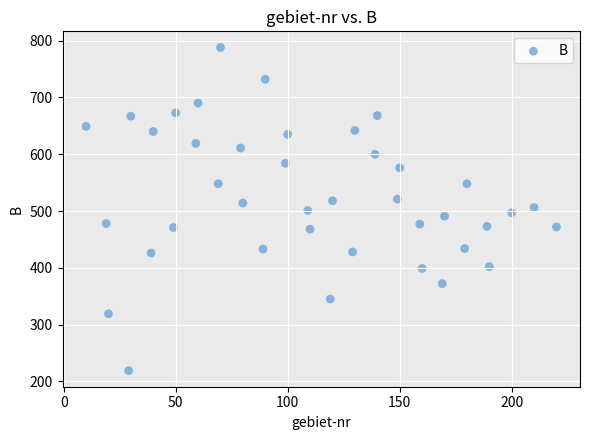

What is the range of X values (max minus min)?

210